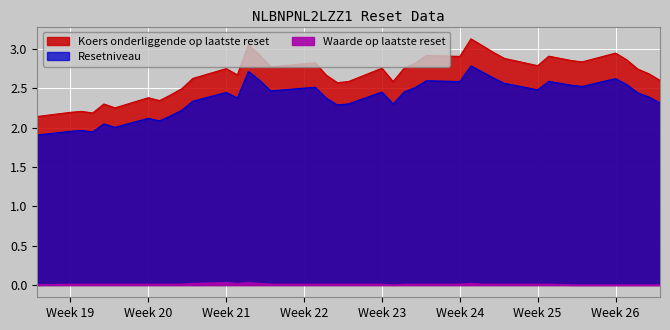

Is the value of Resetniveau at 2024-06-20 greater than the value of Koers onderliggende op laatste reset at 2024-06-25?

No